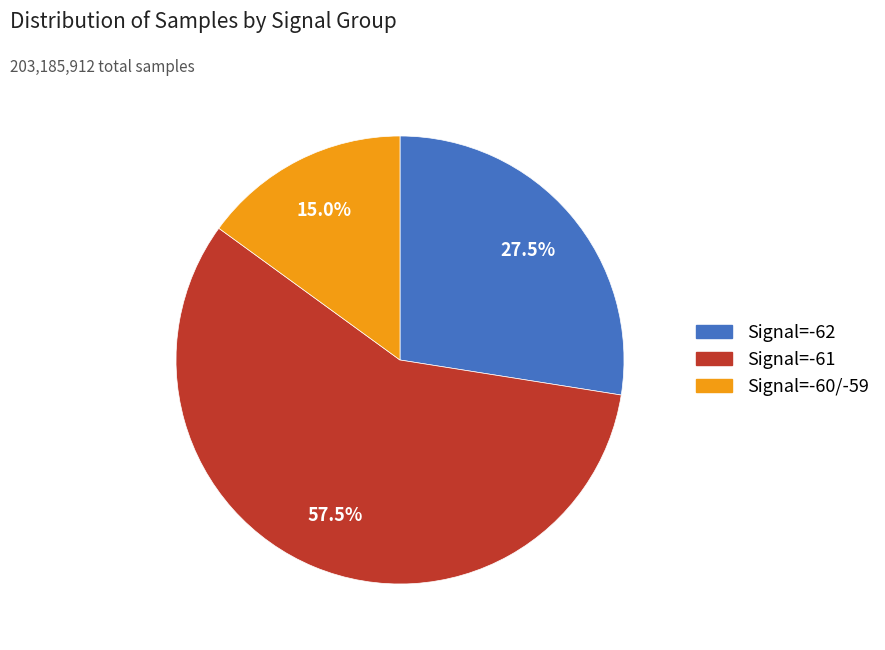

Does any single category account for the majority?

Yes